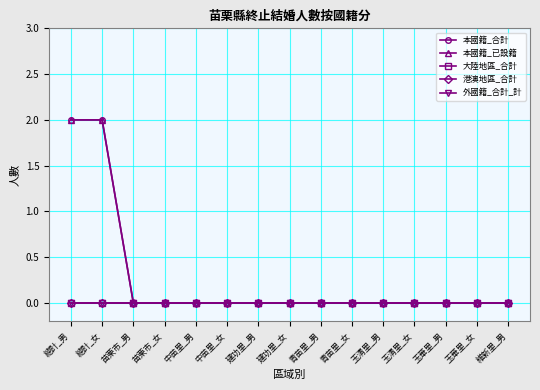

Reading left to right, extract all data points from this chart.

本國籍_合計: 總計_男=2	總計_女=2	苗栗市_男=0	苗栗市_女=0	中苗里_男=0	中苗里_女=0	建功里_男=0	建功里_女=0	青苗里_男=0	青苗里_女=0	玉清里_男=0	玉清里_女=0	玉華里_男=0	玉華里_女=0	維新里_男=0
本國籍_已設籍: 總計_男=2	總計_女=2	苗栗市_男=0	苗栗市_女=0	中苗里_男=0	中苗里_女=0	建功里_男=0	建功里_女=0	青苗里_男=0	青苗里_女=0	玉清里_男=0	玉清里_女=0	玉華里_男=0	玉華里_女=0	維新里_男=0
大陸地區_合計: 總計_男=0	總計_女=0	苗栗市_男=0	苗栗市_女=0	中苗里_男=0	中苗里_女=0	建功里_男=0	建功里_女=0	青苗里_男=0	青苗里_女=0	玉清里_男=0	玉清里_女=0	玉華里_男=0	玉華里_女=0	維新里_男=0
港澳地區_合計: 總計_男=0	總計_女=0	苗栗市_男=0	苗栗市_女=0	中苗里_男=0	中苗里_女=0	建功里_男=0	建功里_女=0	青苗里_男=0	青苗里_女=0	玉清里_男=0	玉清里_女=0	玉華里_男=0	玉華里_女=0	維新里_男=0
外國籍_合計_計: 總計_男=0	總計_女=0	苗栗市_男=0	苗栗市_女=0	中苗里_男=0	中苗里_女=0	建功里_男=0	建功里_女=0	青苗里_男=0	青苗里_女=0	玉清里_男=0	玉清里_女=0	玉華里_男=0	玉華里_女=0	維新里_男=0